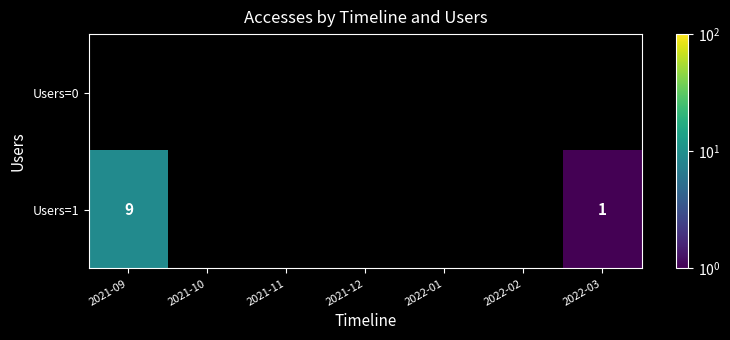

True or false: Users=1 has a value of 5 at 2021-09.

False